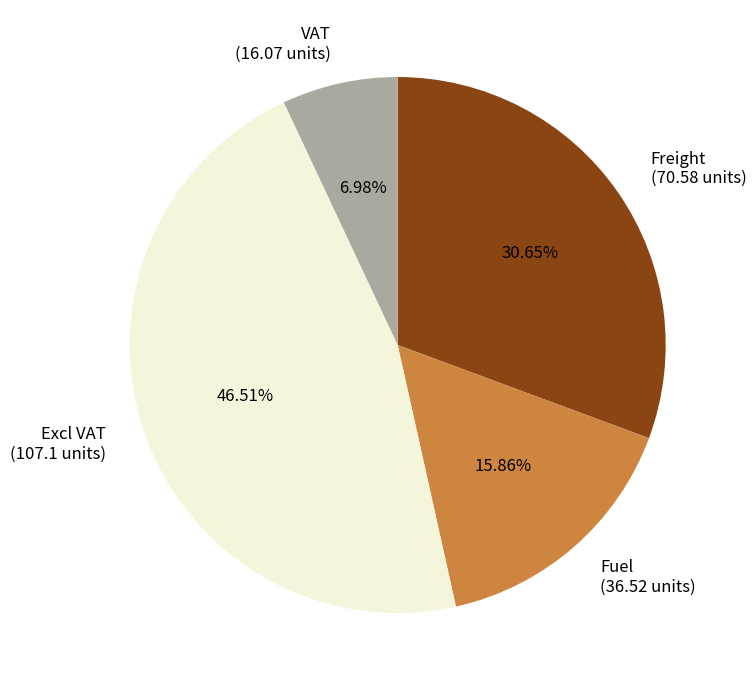

How many segments does this pie chart have?

4